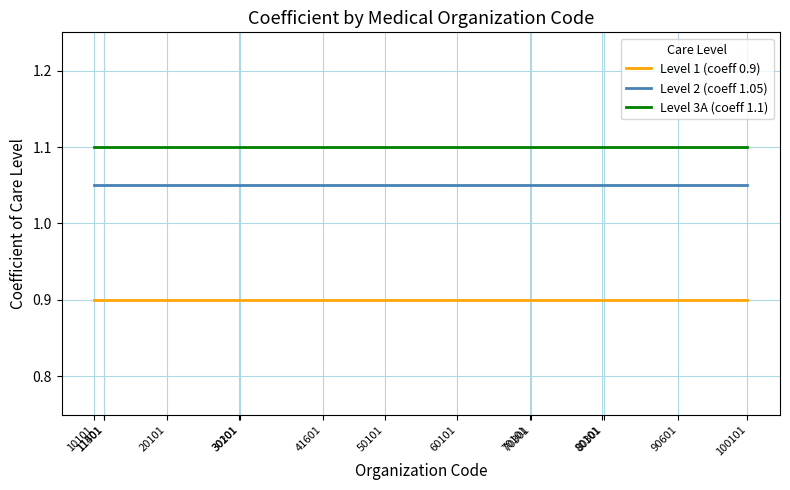

True or false: Level 2 (coeff 1.05) and Level 1 (coeff 0.9) cross at least once.

False